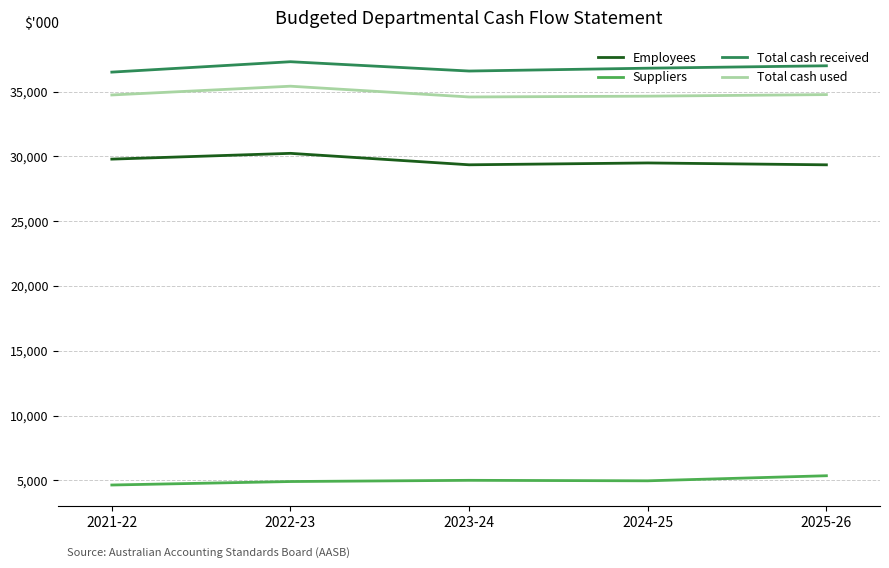

What is the difference between the highest and lowest values at 2024-25?

31840